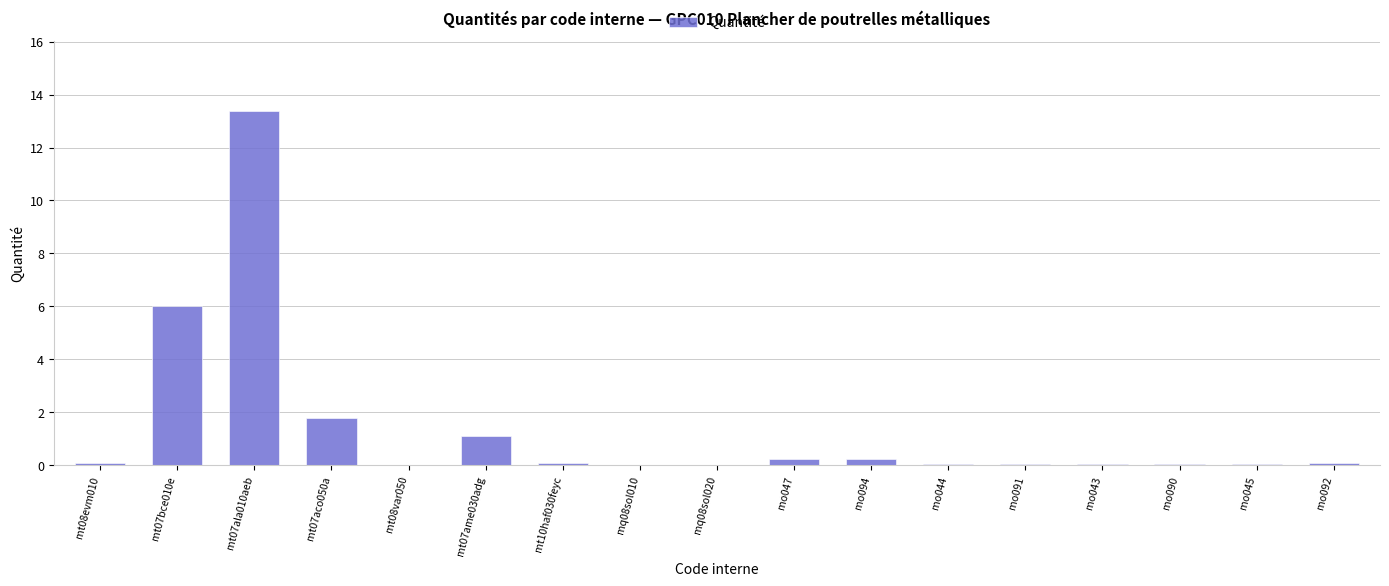

At which label is the value closest to 6?

mt07bce010e